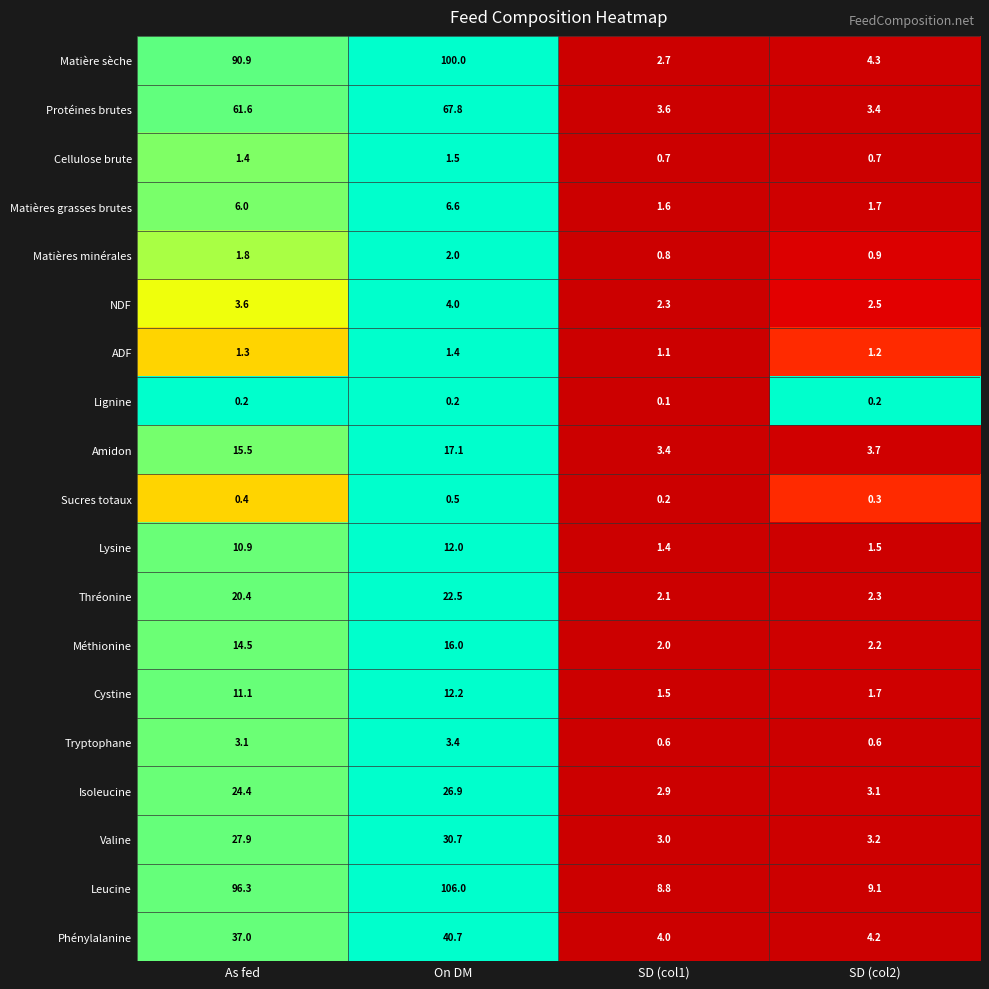

Which series has the widest spread of values?

Matière sèche